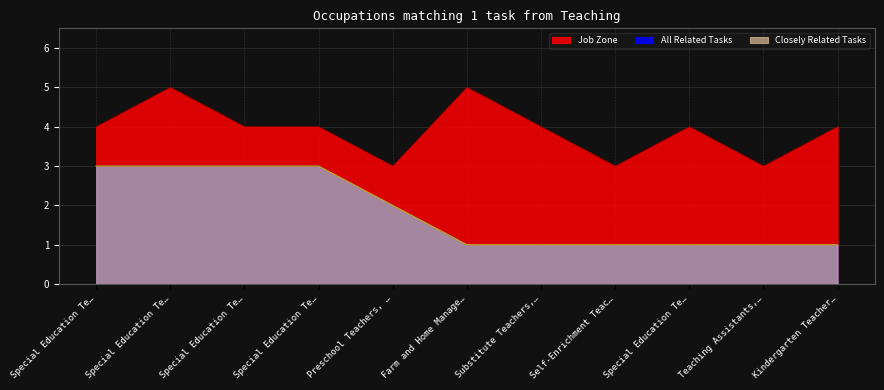

What position from the left is Special Education Teachers, Elementary?

1